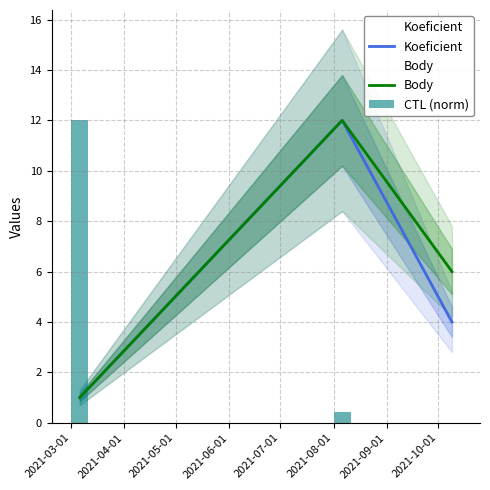

What value does the Koeficient series have at 2021-03-01?

1.0